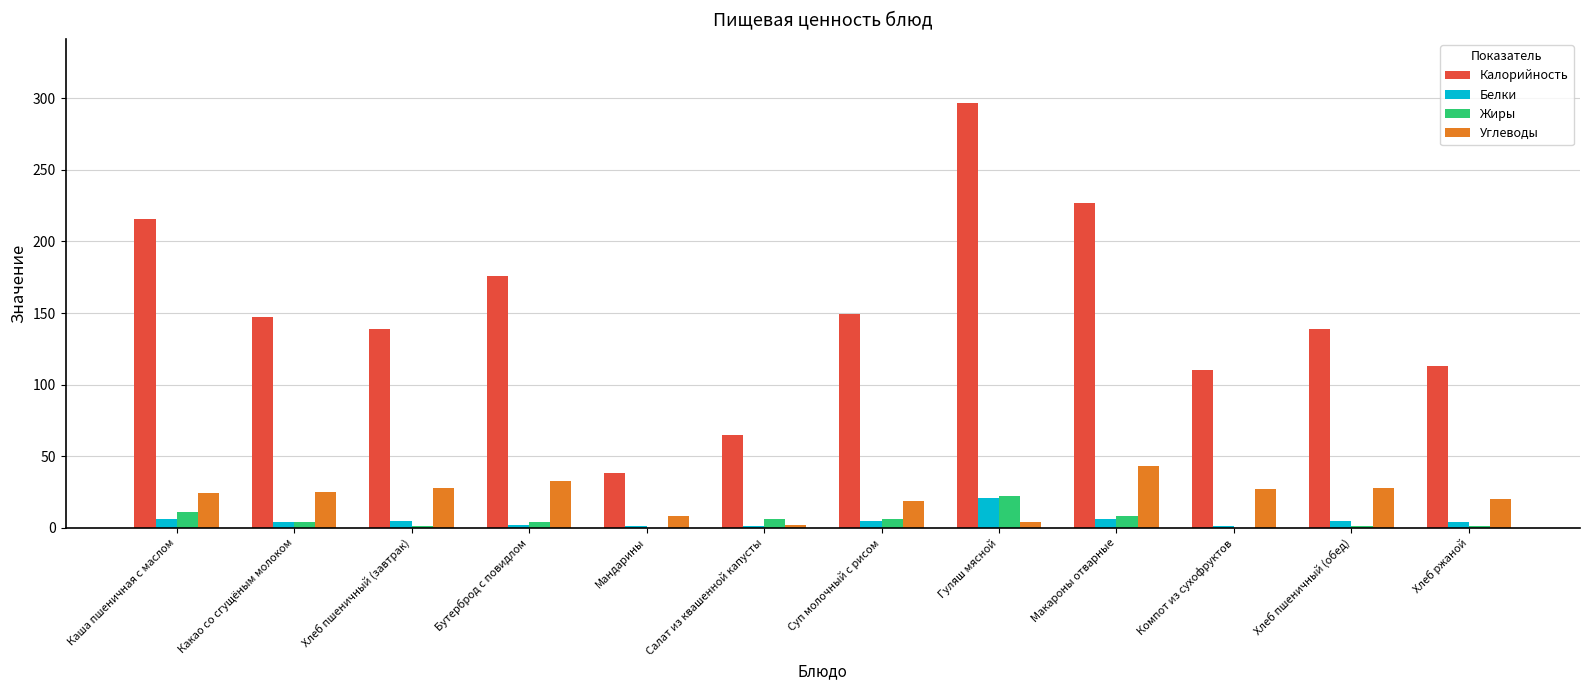

Is the value of Жиры at Хлеб ржаной greater than the value of Калорийность at Макароны отварные?

No